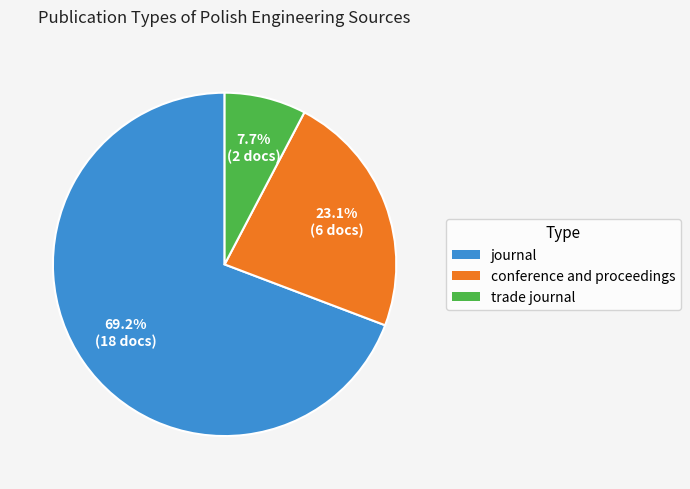

Approximately how many times larger is the value at conference and proceedings compared to journal?

0.3